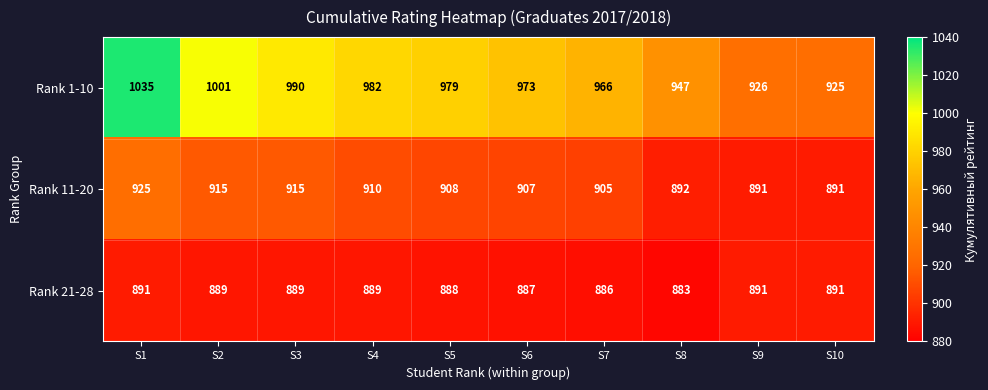

Where is Rank 1-10 nearest to the value 980?

S5